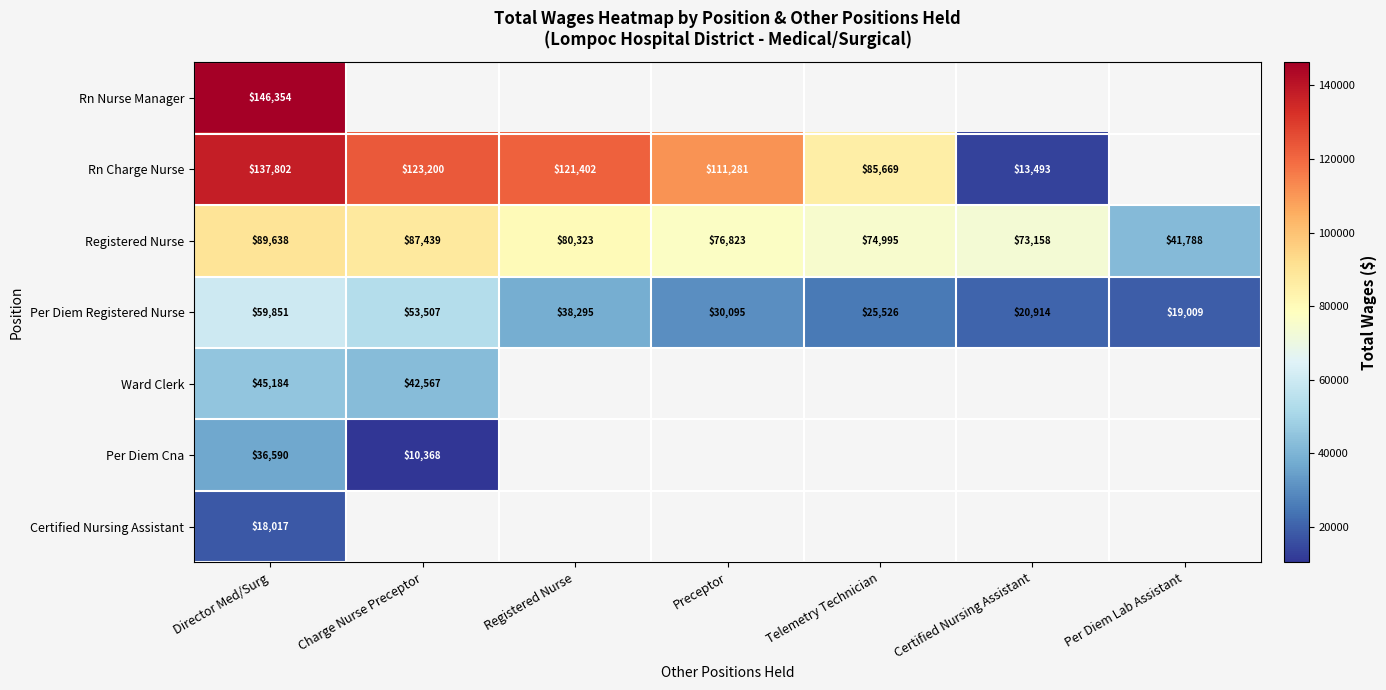

At which label does Registered Nurse first exceed 76823?

Director Med/Surg